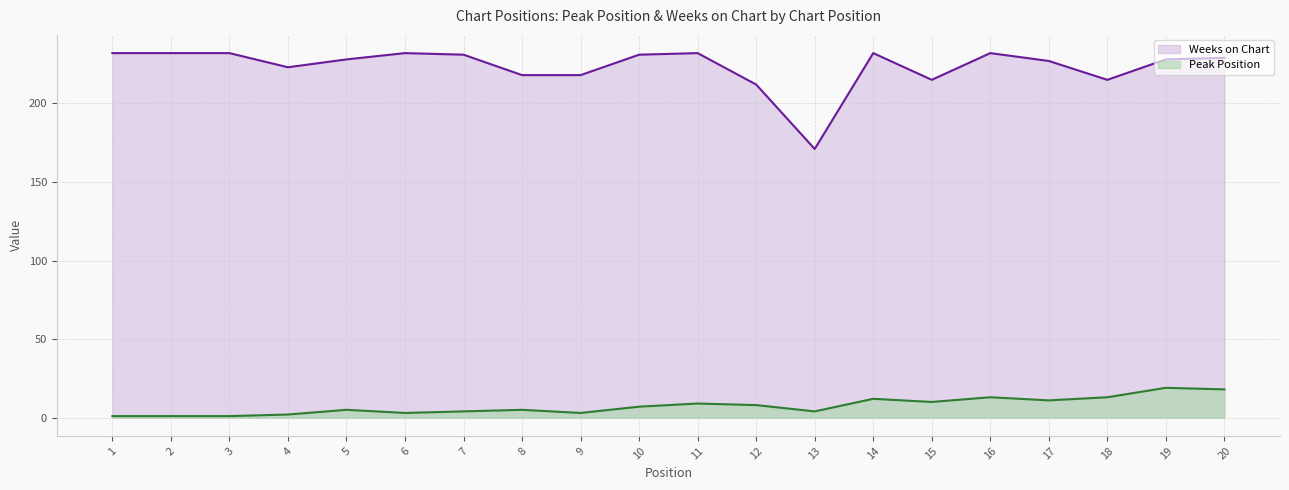

True or false: Peak Position and Weeks on Chart cross at least once.

False